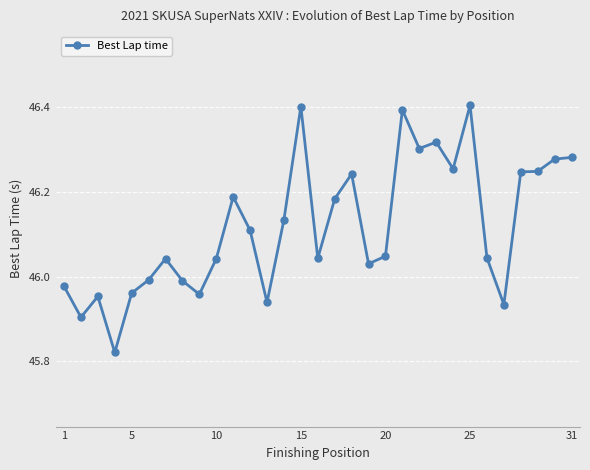

What is the difference between the second highest and second lowest values?

0.5